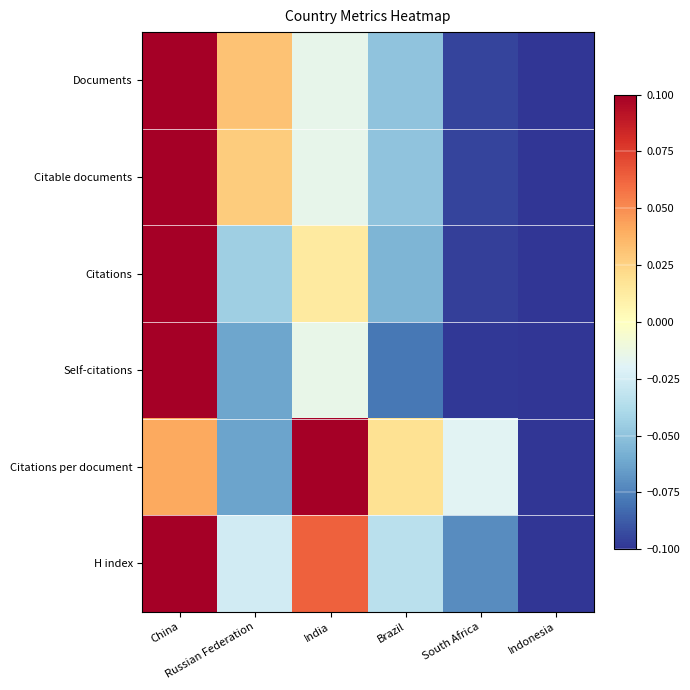

Reading left to right, what are all the values shown in this chart?

Documents: China=0.1	Russian Federation=0.0	India=-0.0	Brazil=-0.0	South Africa=-0.1	Indonesia=-0.1
Citable documents: China=0.1	Russian Federation=0.0	India=-0.0	Brazil=-0.0	South Africa=-0.1	Indonesia=-0.1
Citations: China=0.1	Russian Federation=-0.0	India=0.0	Brazil=-0.1	South Africa=-0.1	Indonesia=-0.1
Self-citations: China=0.1	Russian Federation=-0.1	India=-0.0	Brazil=-0.1	South Africa=-0.1	Indonesia=-0.1
Citations per document: China=0.0	Russian Federation=-0.1	India=0.1	Brazil=0.0	South Africa=-0.0	Indonesia=-0.1
H index: China=0.1	Russian Federation=-0.0	India=0.1	Brazil=-0.0	South Africa=-0.1	Indonesia=-0.1